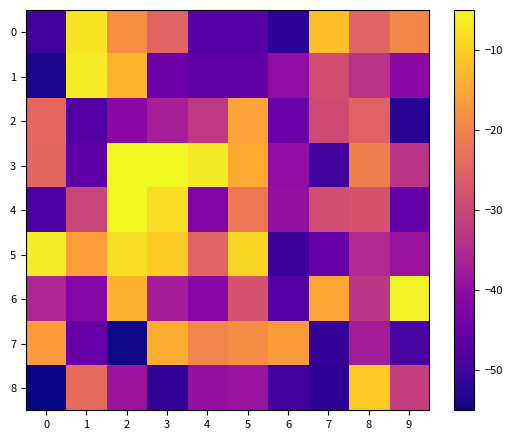

At 5, list the series in order from smallest to largest.

0, 1, 8, 6, 4, 7, 2, 3, 5